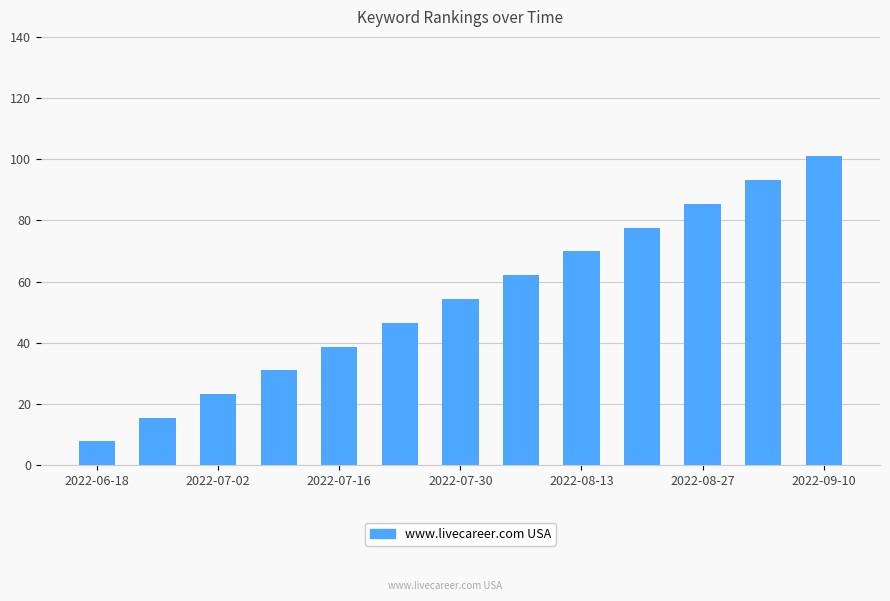

How many distinct data groups are displayed?

1